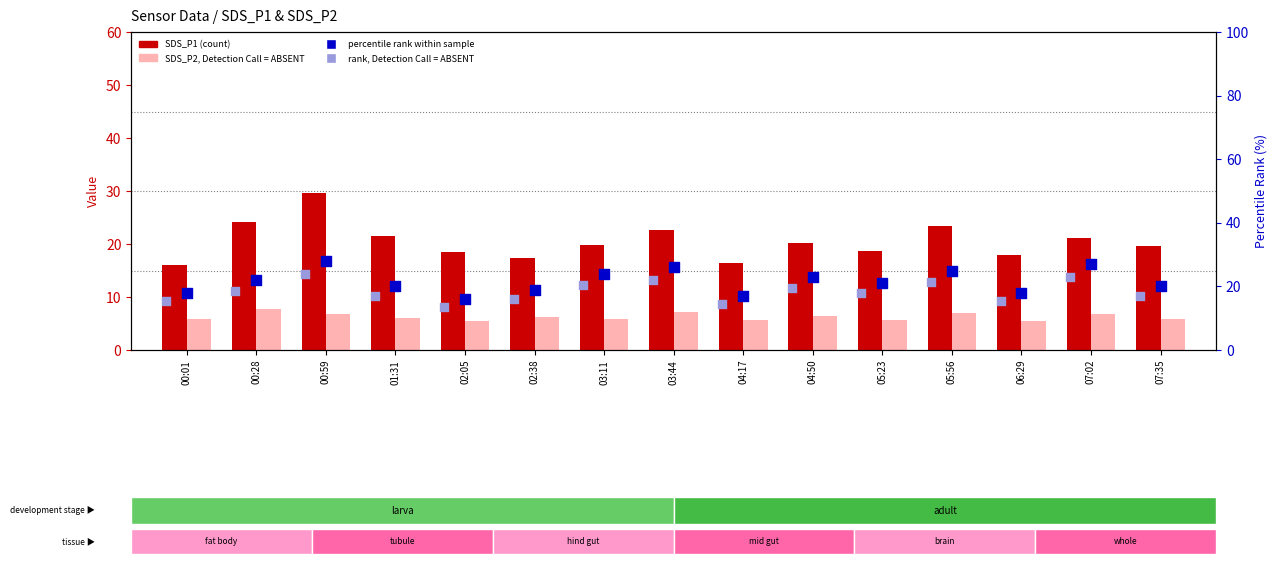

Which series has the widest spread of Y values?

SDS_P1 (count)